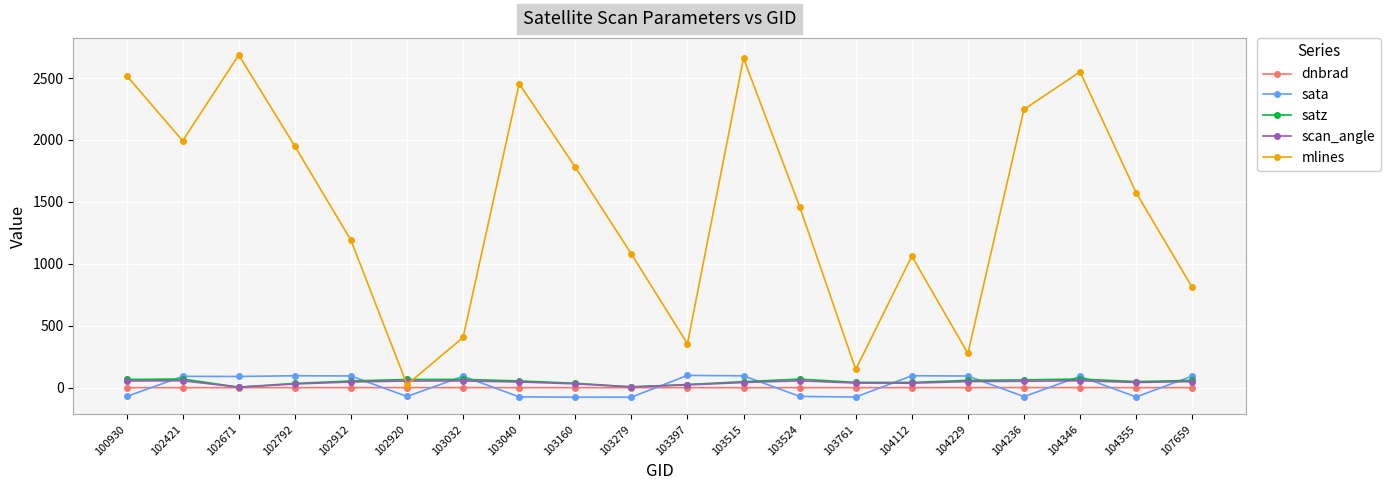

Does the chart have visible grid lines?

Yes